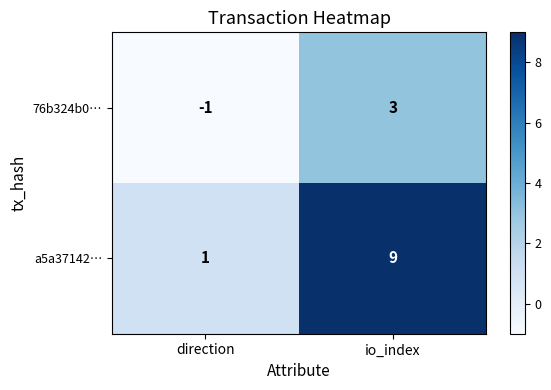

Which series has the widest spread of values?

a5a37142…